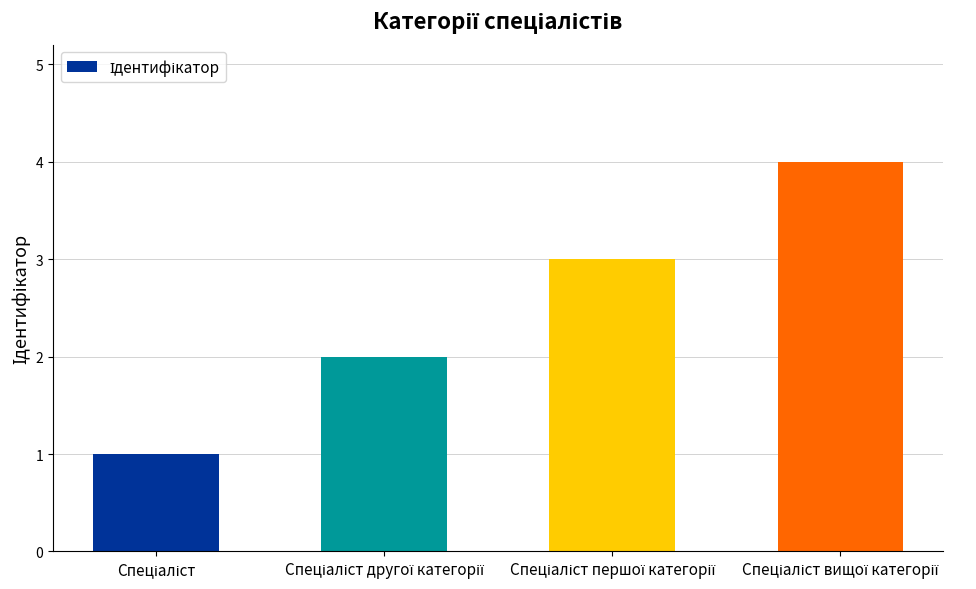

What is the sum of all values?

10